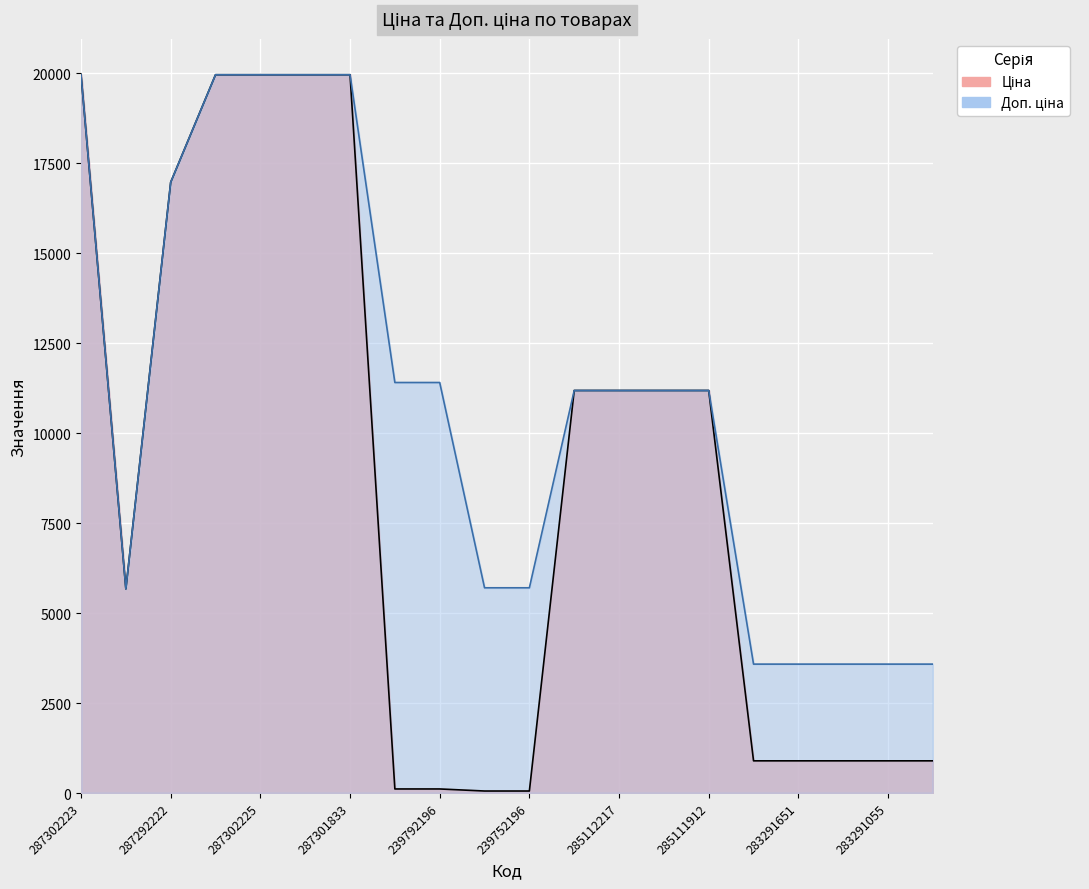

Does the chart display data point markers on the line(s)?

No